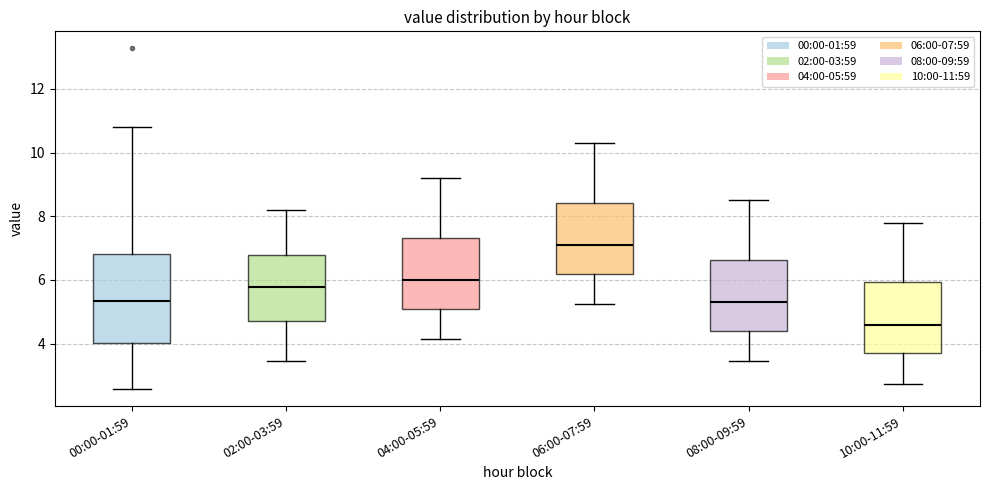

Reading left to right, transcribe this box plot: for each box, give where its median line is, the range the box spans, and where its two whiskers end, as read against the y-axis. The values are not printed on the chart, so give them approximately, as read against the axis.

00:00-01:59: median 5.4, box 4.0 to 6.8, whiskers 2.6 to 10.8
02:00-03:59: median 5.8, box 4.8 to 6.8, whiskers 3.4 to 8.2
04:00-05:59: median 6.0, box 5.2 to 7.4, whiskers 4.2 to 9.2
06:00-07:59: median 7.2, box 6.2 to 8.4, whiskers 5.2 to 10.4
08:00-09:59: median 5.4, box 4.4 to 6.6, whiskers 3.4 to 8.6
10:00-11:59: median 4.6, box 3.8 to 6.0, whiskers 2.8 to 7.8